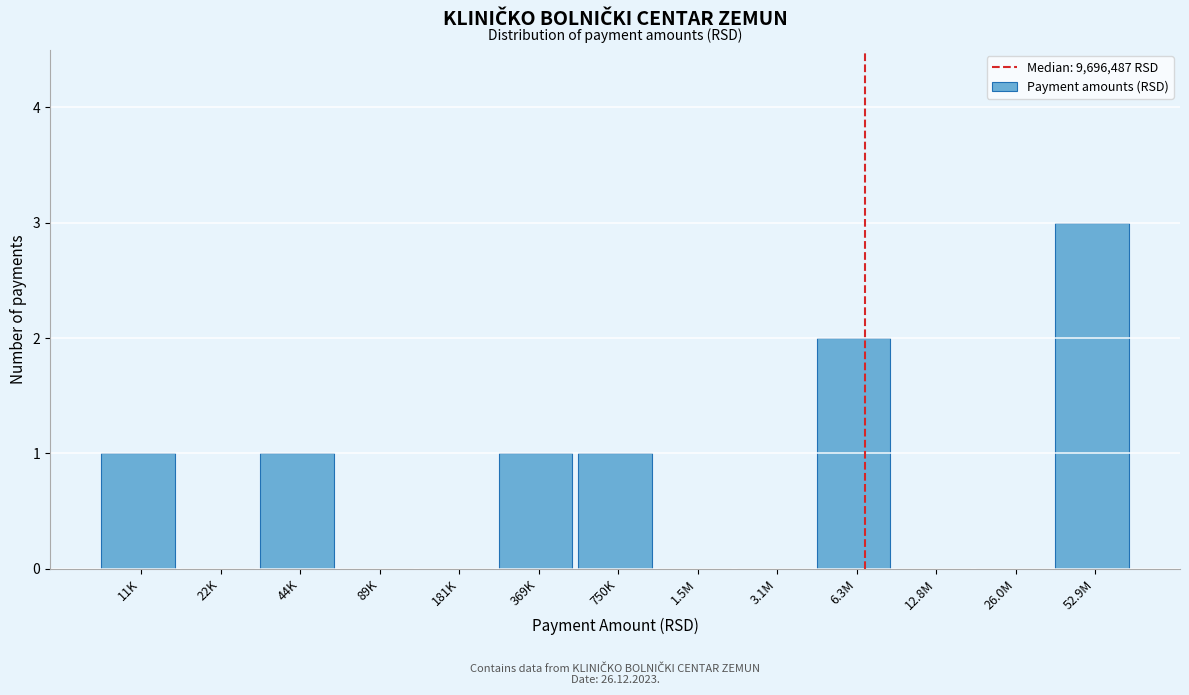

Reading right to left, list all the values displayed in this chart.

52.9M=3	26.0M=0	12.8M=0	6.3M=2	3.1M=0	1.5M=0	750K=1	369K=1	181K=0	89K=0	44K=1	22K=0	11K=1